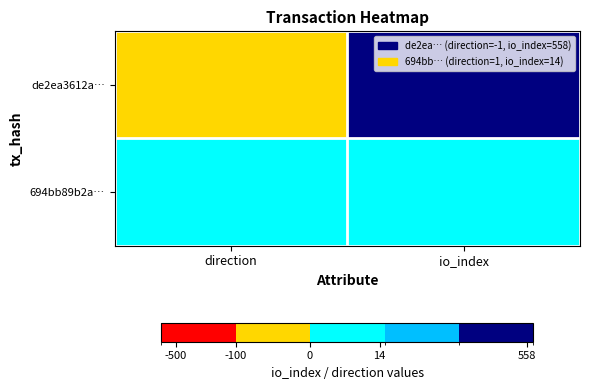

Rank the series at direction from lowest to highest value.

de2ea3612a…, 694bb89b2a…